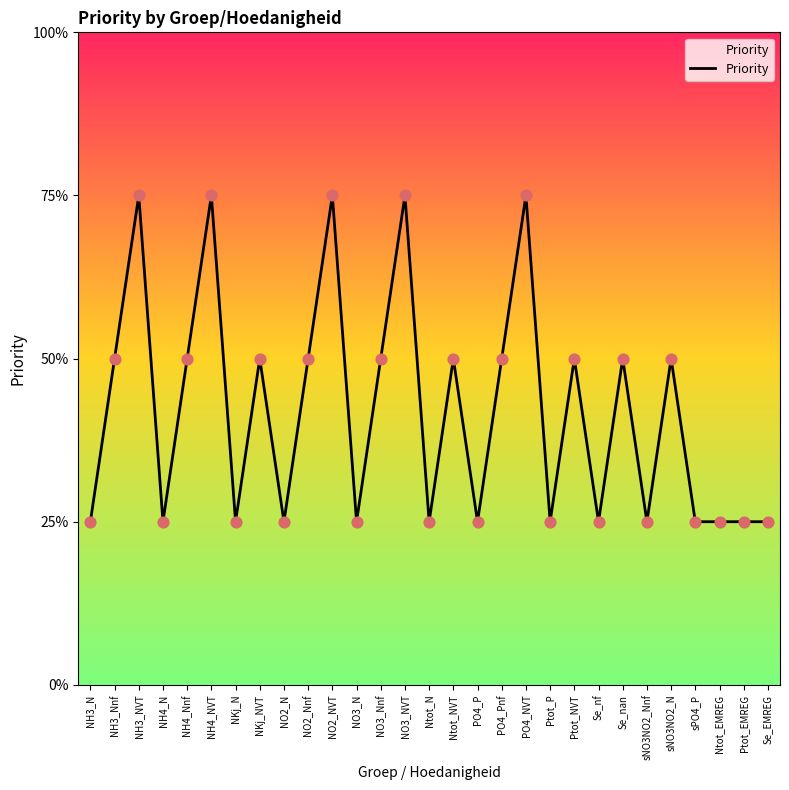

Is this an area chart (filled region under the line)?

Yes